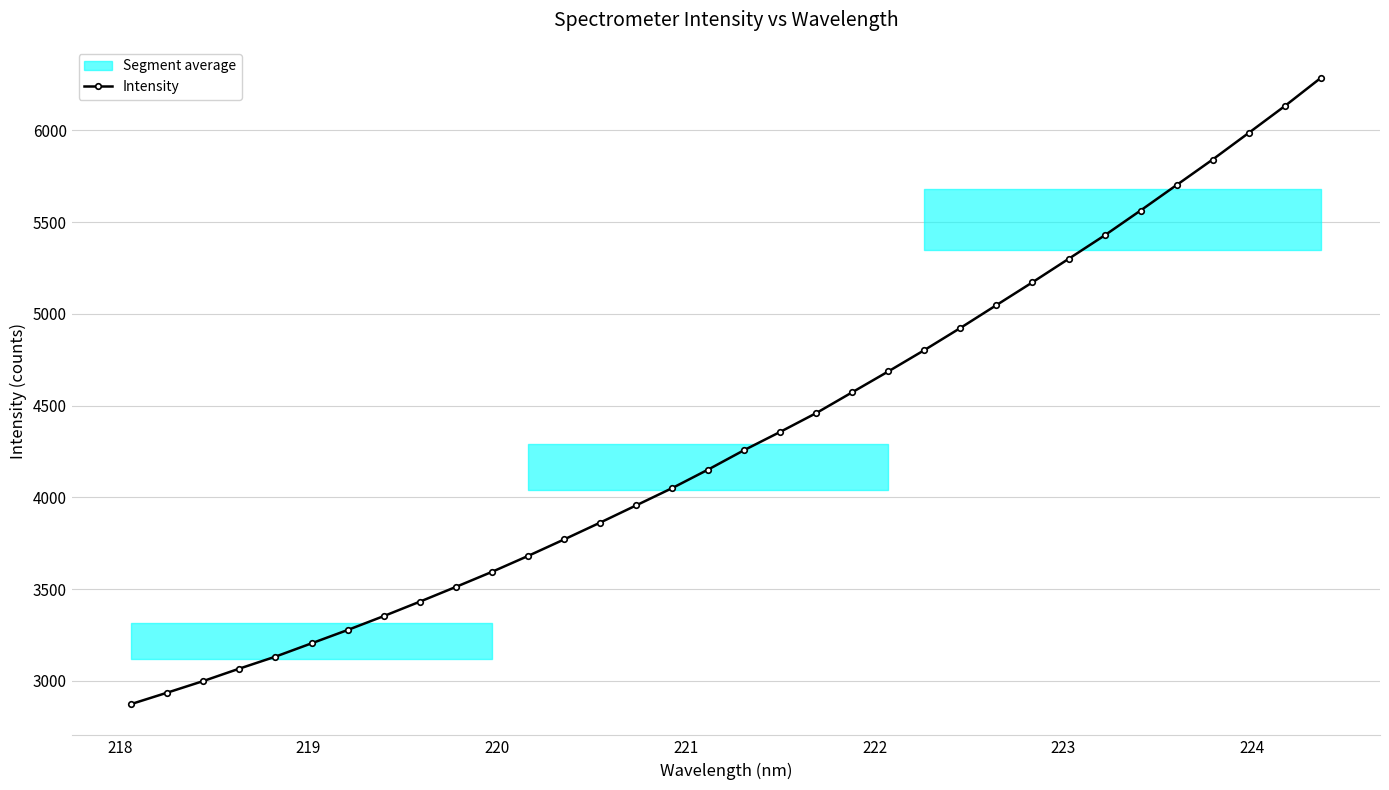

What is the difference between the second highest and minimum values?

3256.8